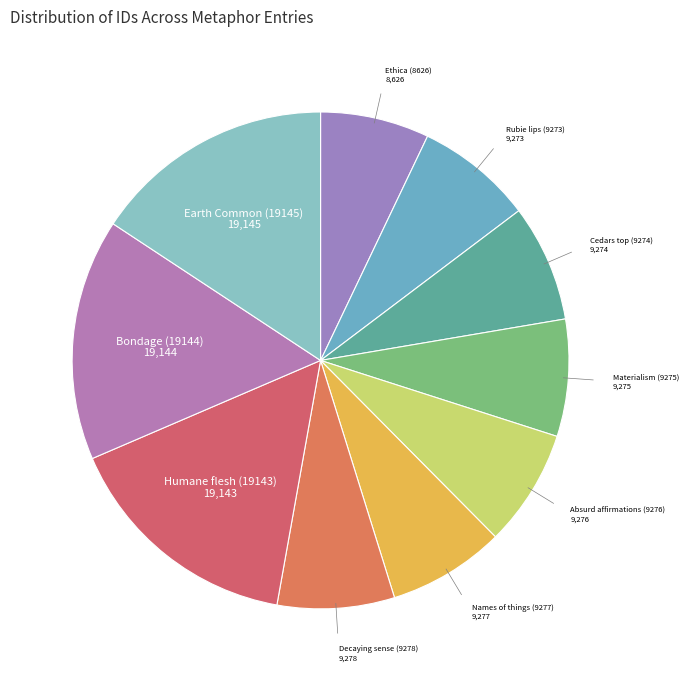

How many slices are in this pie chart?

10